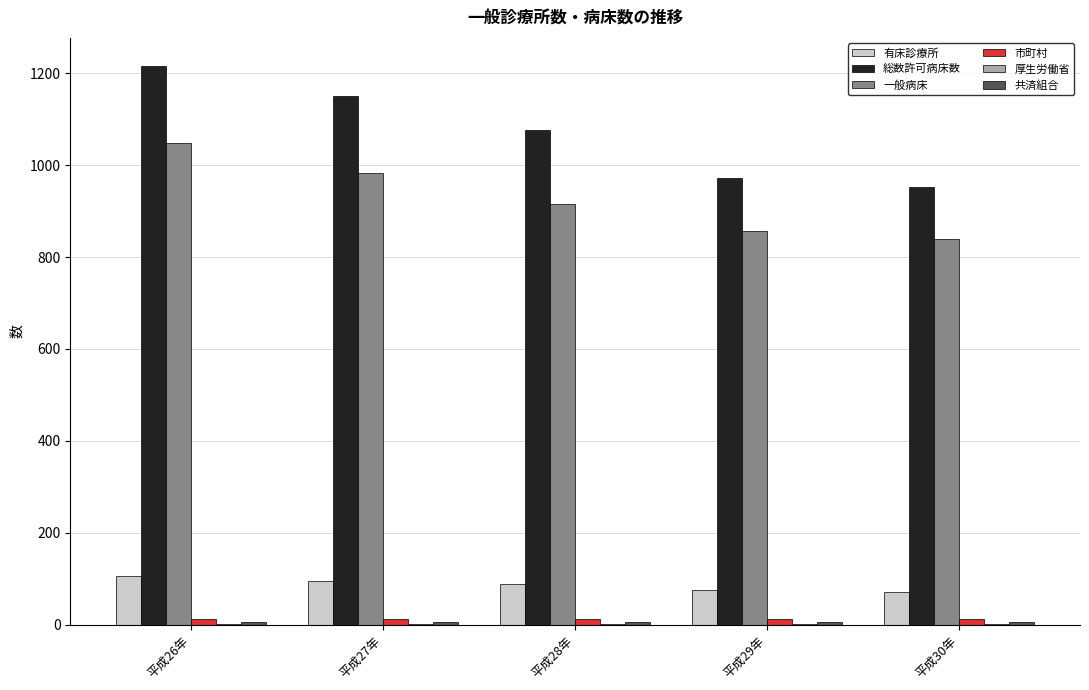

At which category is the sum across all series the highest?

平成26年